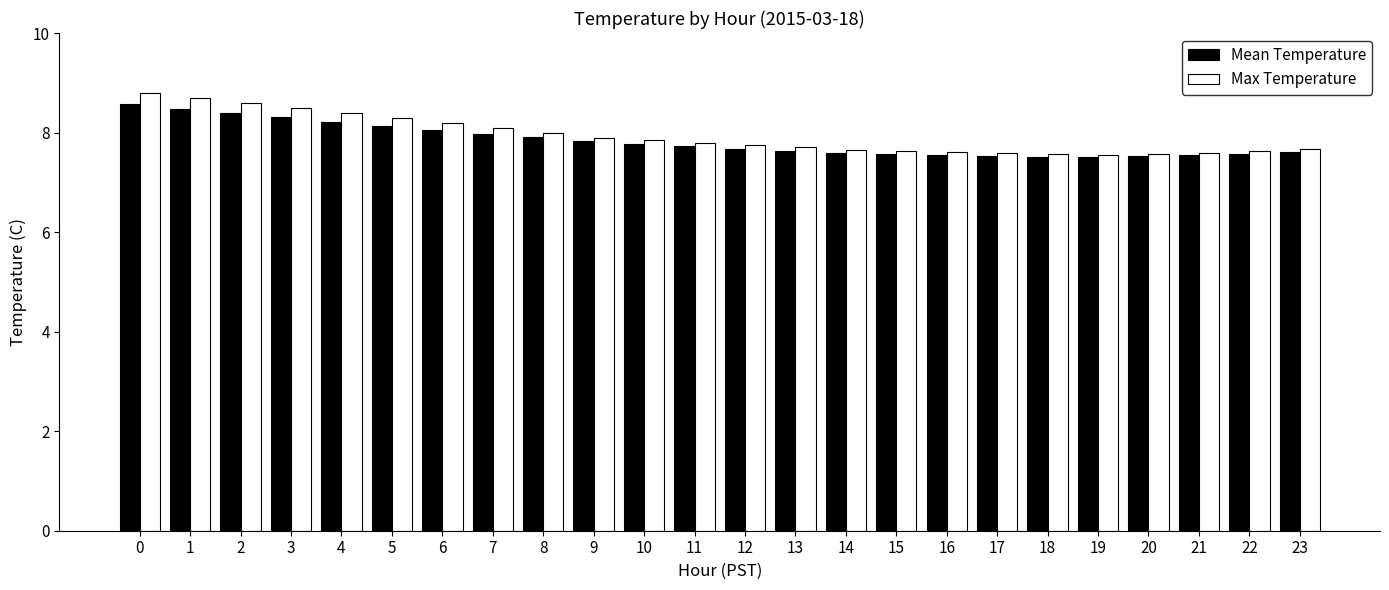

What is the total value across all series at 12?

15.4